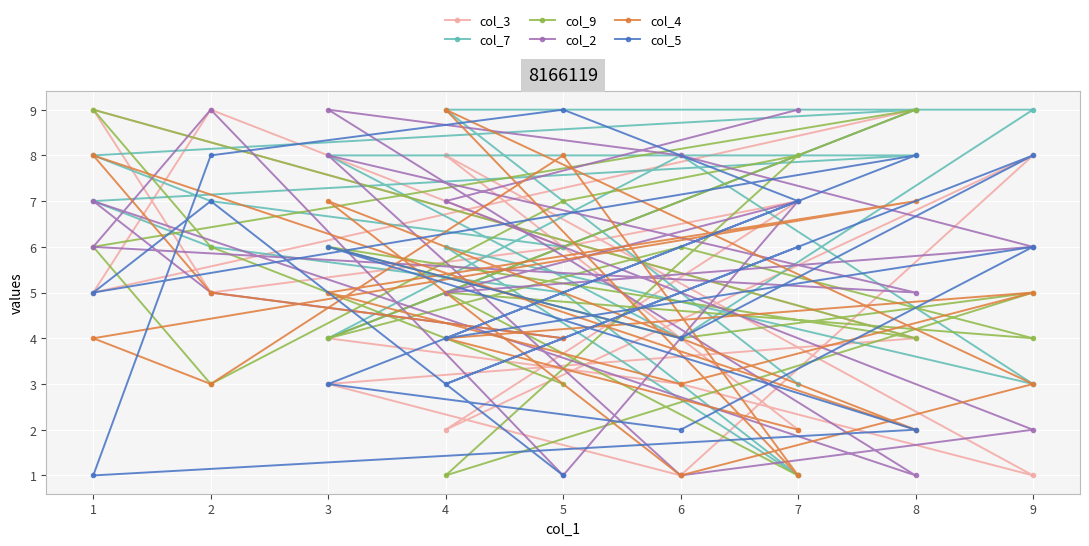

Where is col_3 nearest to the value 5?

1